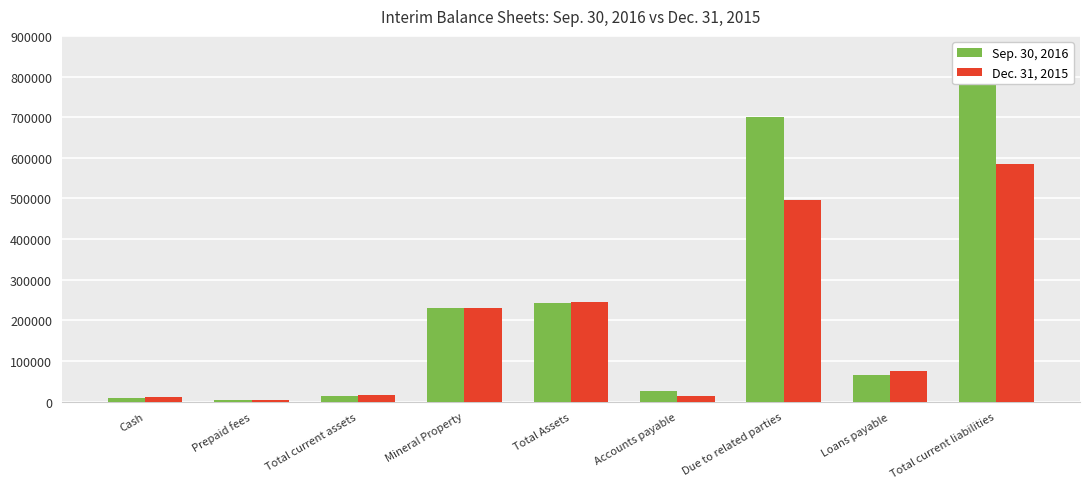

What position from the right is Total current assets?

7